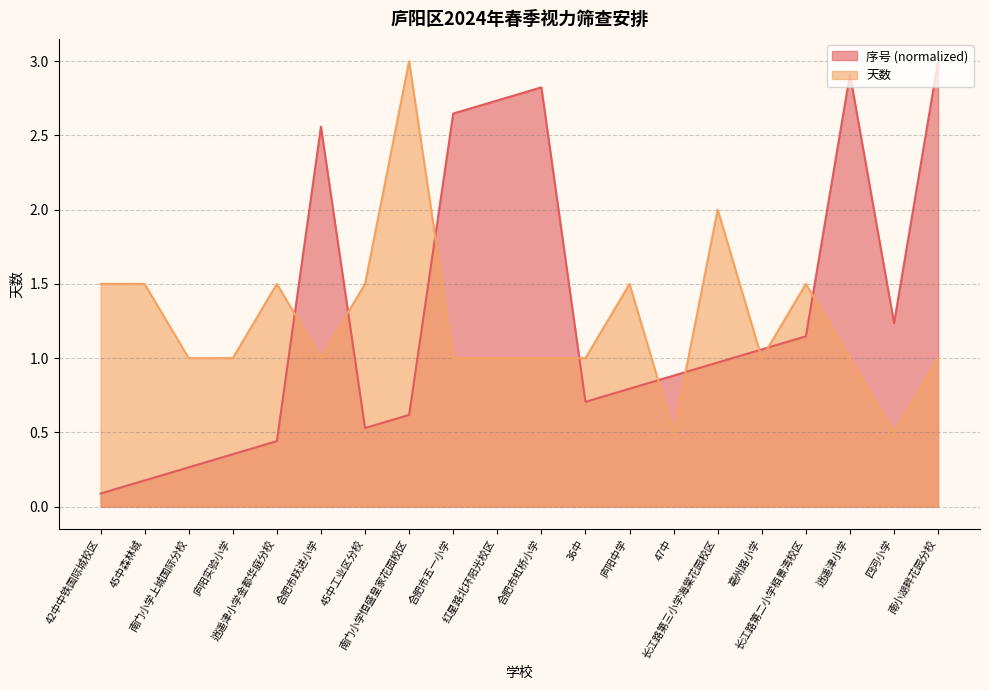

Rank the series at 47中 from lowest to highest value.

天数, 序号 (normalized)